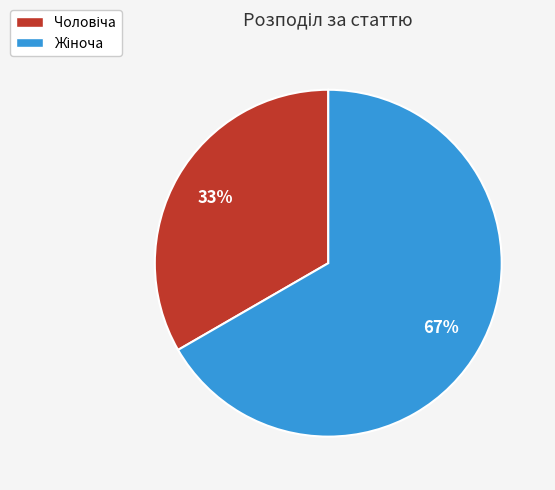

Count the number of slices in the pie.

2